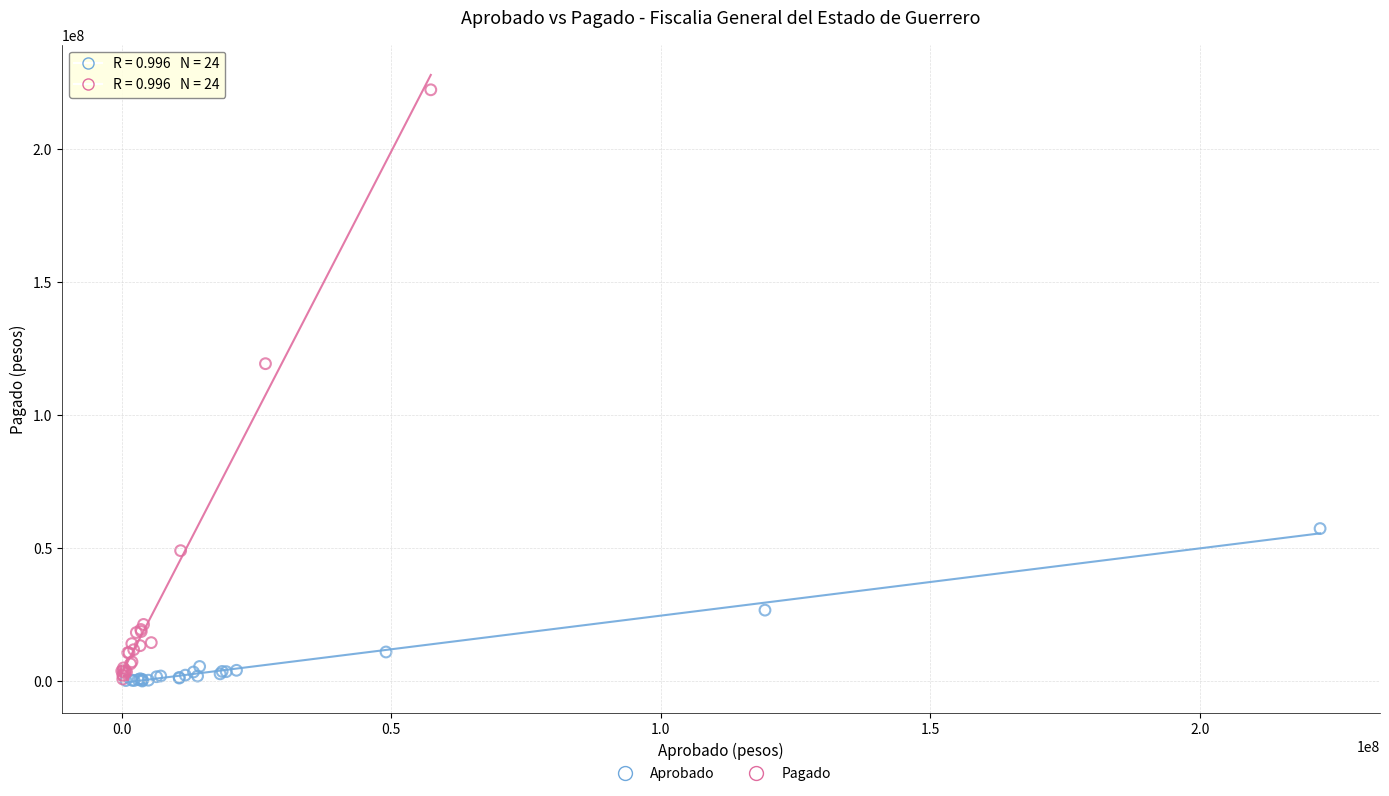

Which series has the widest spread of Y values?

Pagado